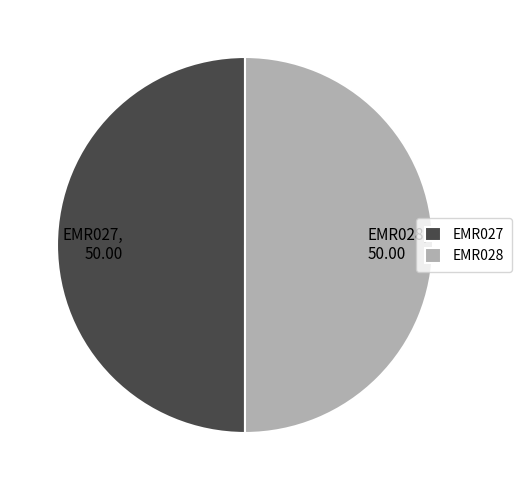

The EMR027, 50.00 slice represents 40% of the pie. True or false?

False